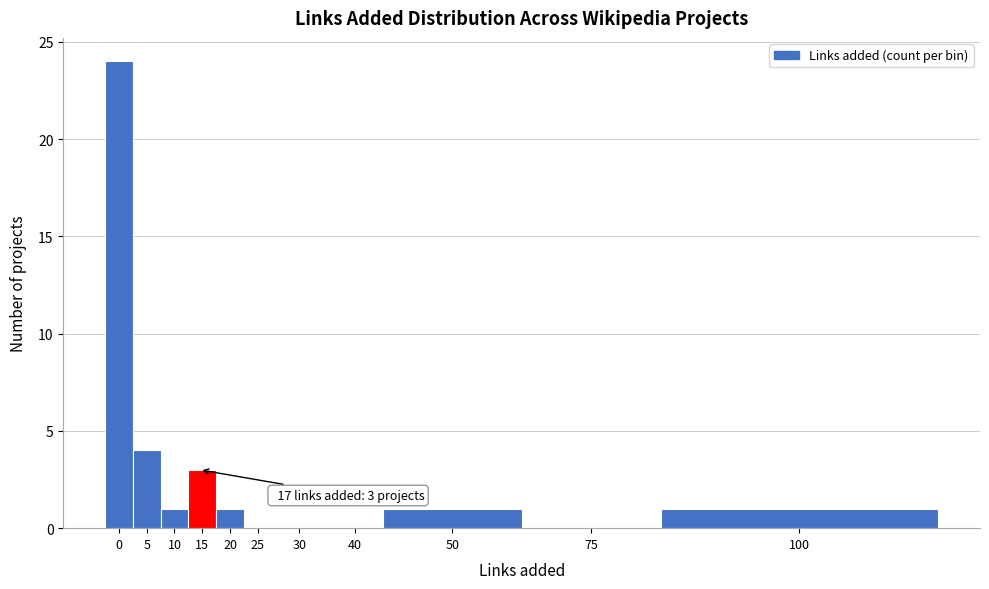

Reading right to left, extract all data points from this chart.

100=1	75=0	50=1	40=0	30=0	25=0	20=1	15=3	10=1	5=4	0=24